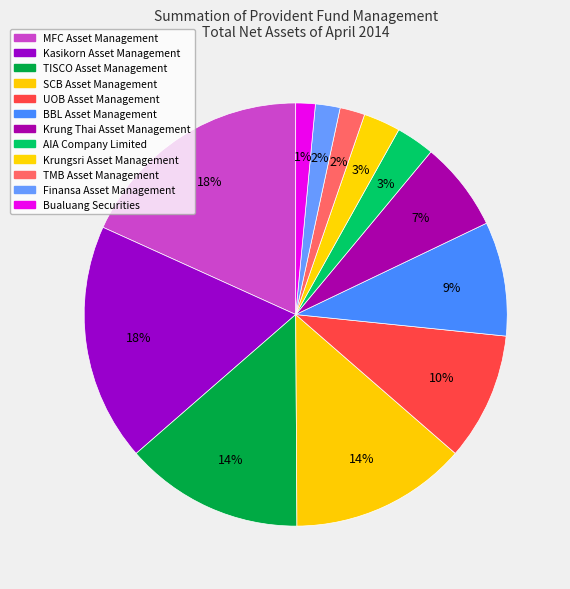

What is the largest slice in the pie chart?

MFC Asset Management